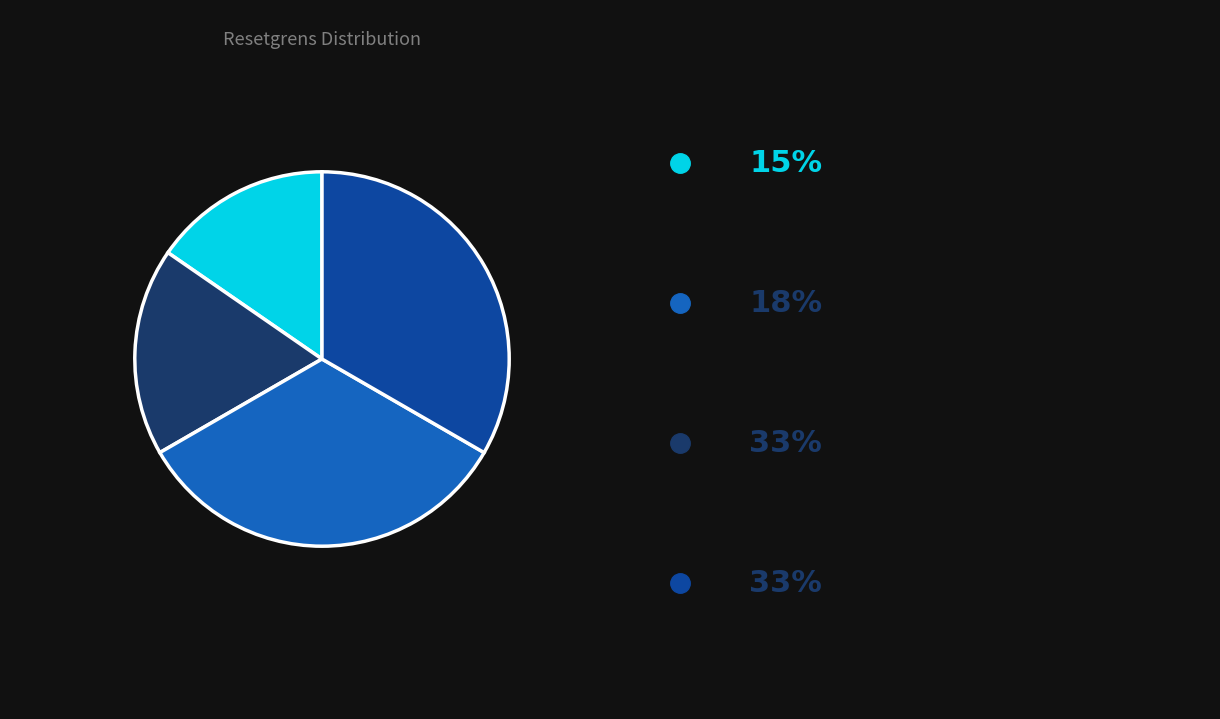

Is there a majority slice in this chart?

No